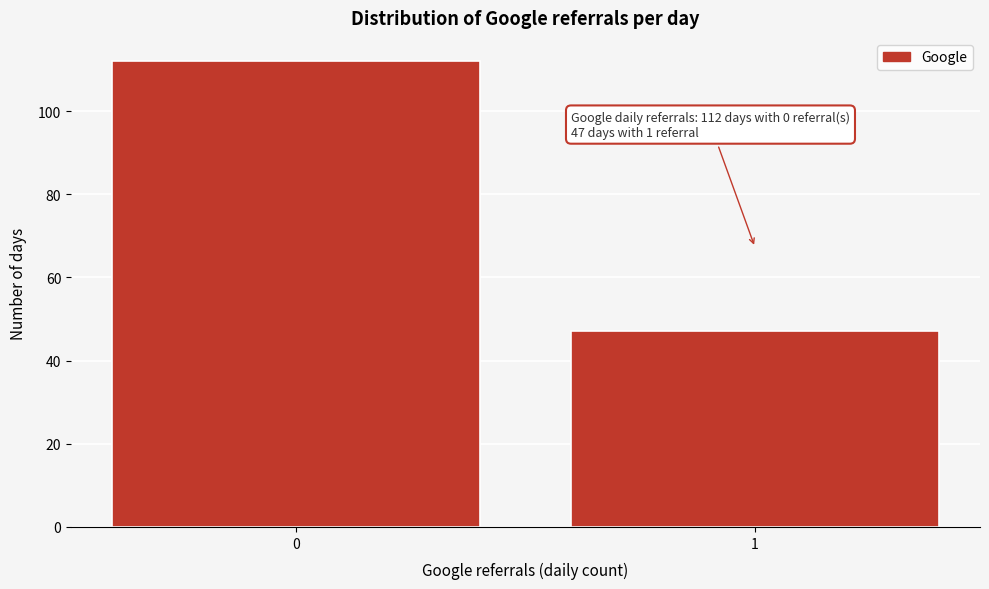

Reading right to left, transcribe all the data shown in this chart.

47	112